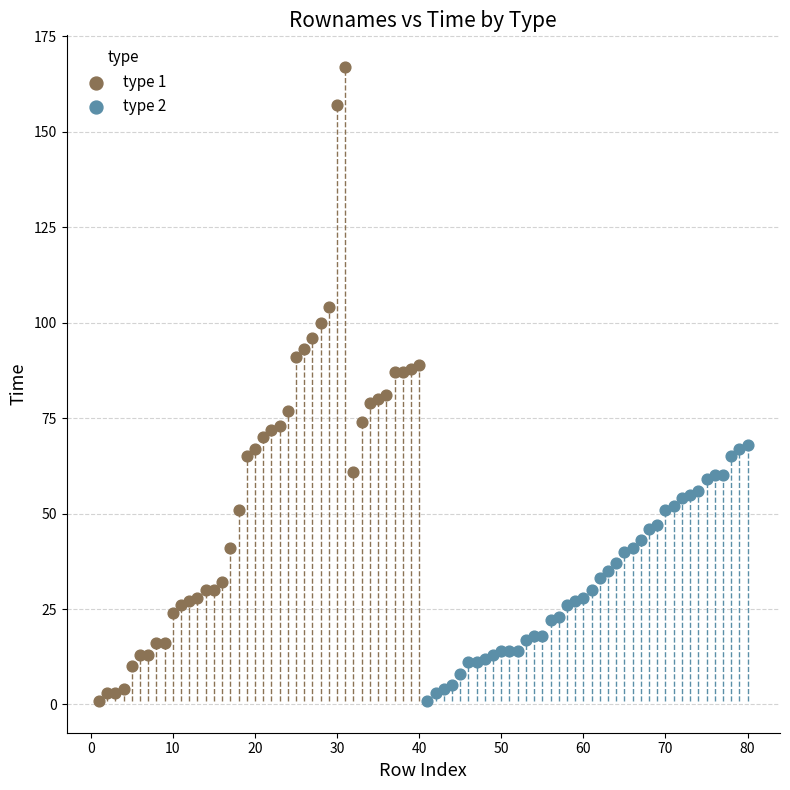

What are all the series names shown in the legend?

type 1, type 2